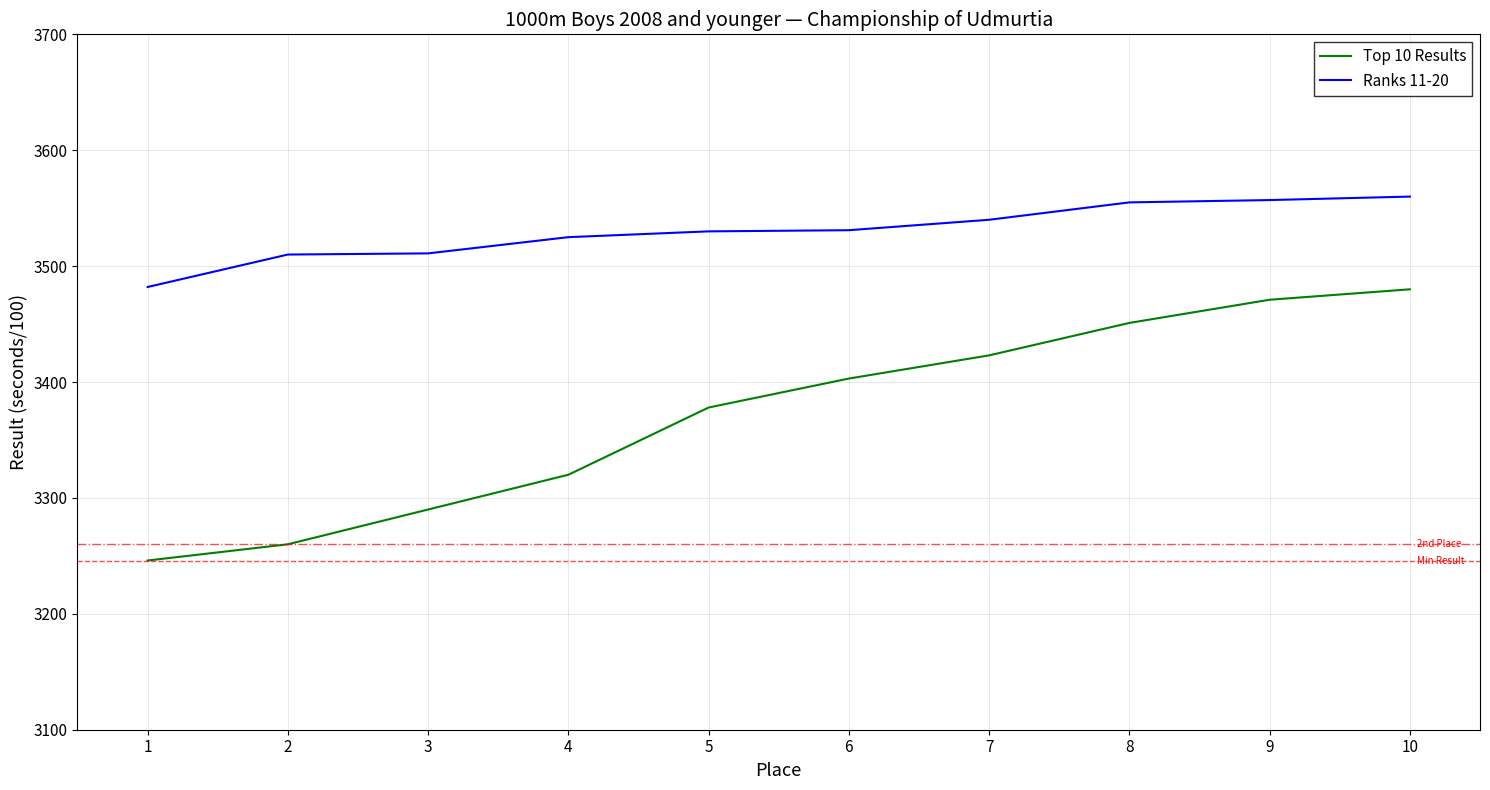

True or false: Ranks 11-20 and Top 10 Results intersect in this chart.

False